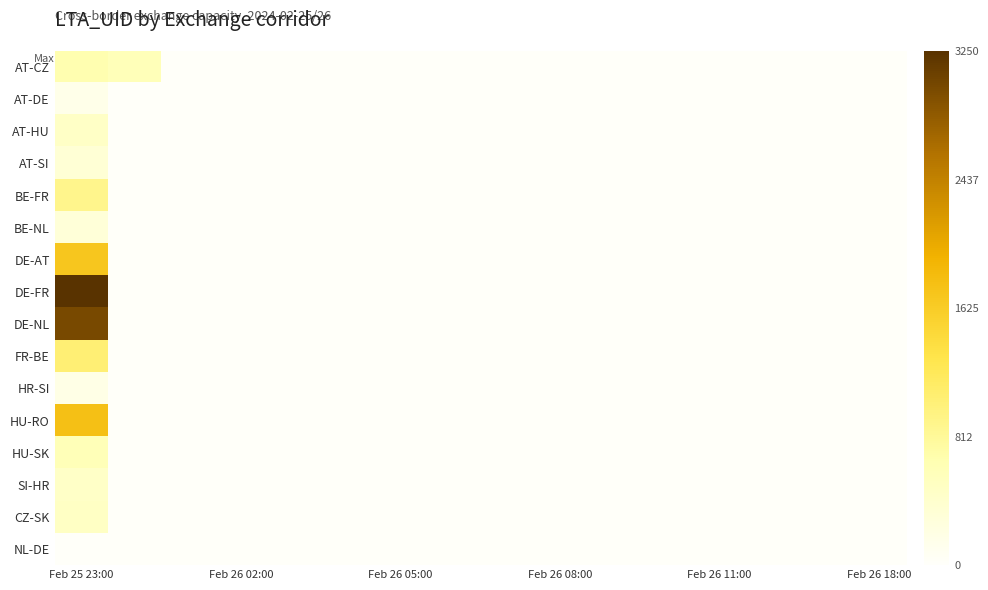

What is the maximum value shown in the chart?

3250